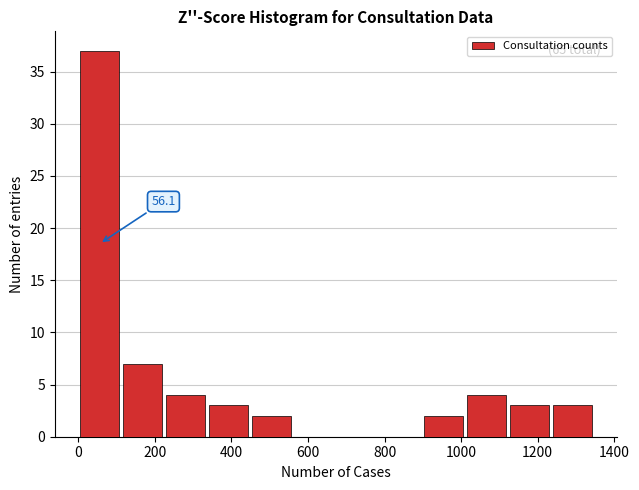

Over which range of the x-axis is the bar tallest?

0 to 120